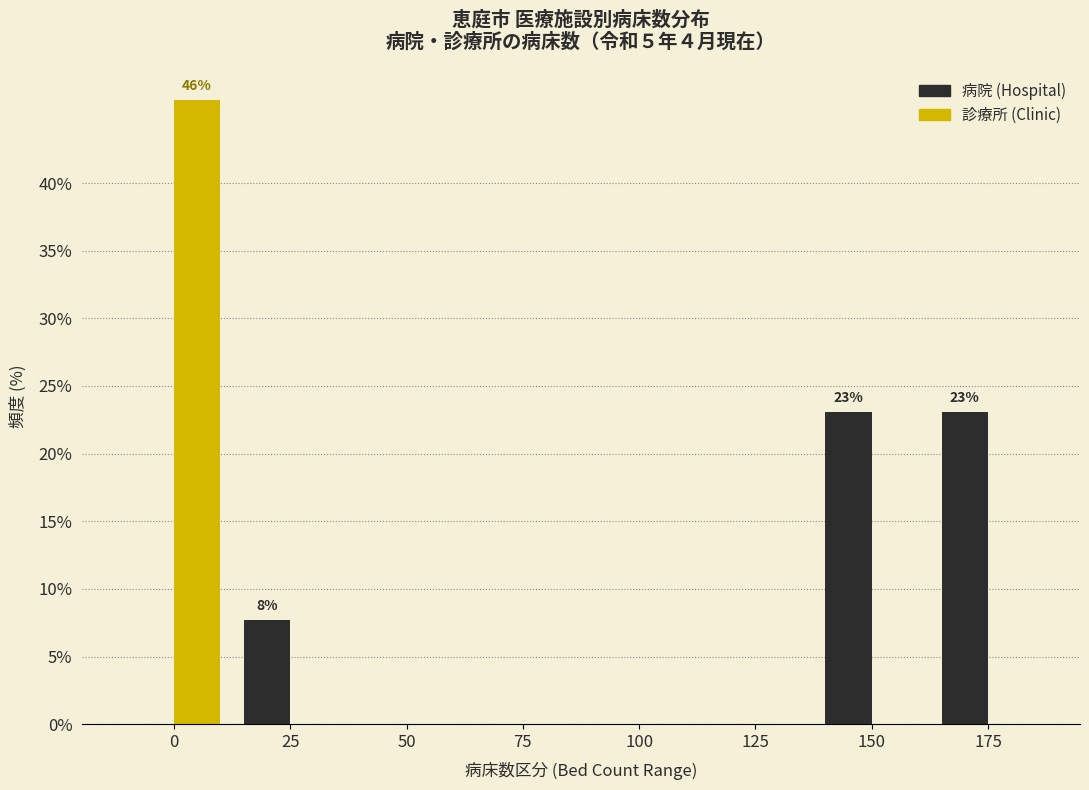

Reading left to right, list all the values displayed in this chart.

病院 (Hospital): 0=0.0	25=7.7	50=0.0	75=0.0	100=0.0	125=0.0	150=23.1	175=23.1
診療所 (Clinic): 0=46.2	25=0.0	50=0.0	75=0.0	100=0.0	125=0.0	150=0.0	175=0.0